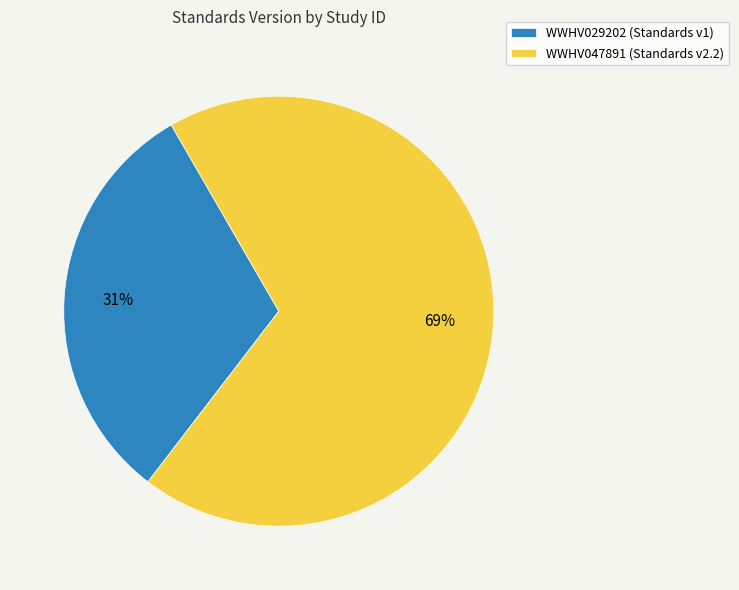

To the nearest percent, what portion does WWHV029202 represent?

31%